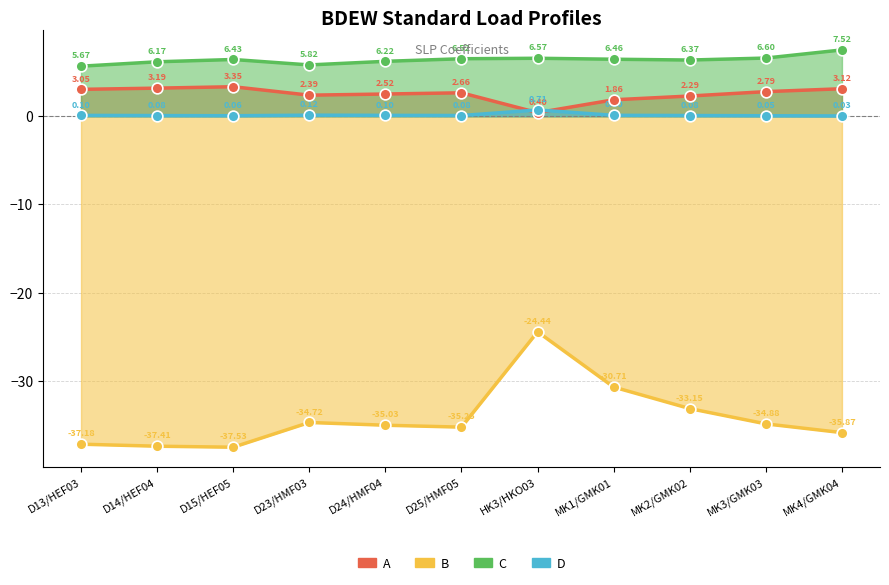

What is the total value across all series at HK3/HKO03?

-16.8